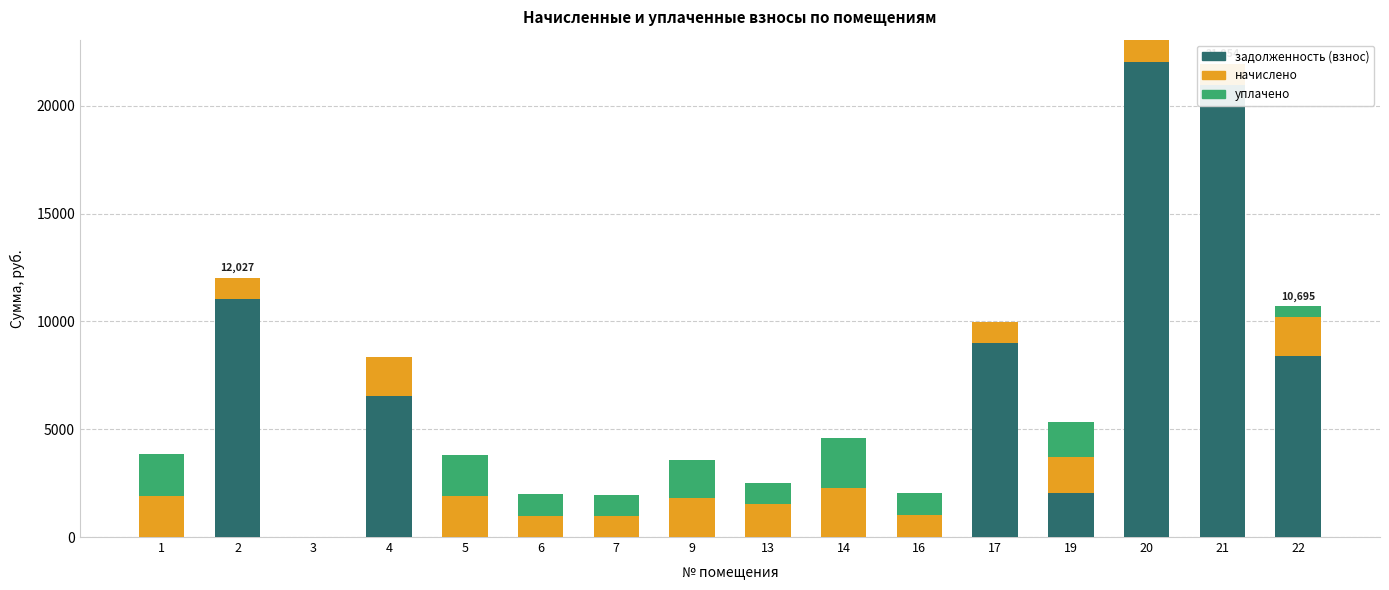

What is the approximate value of начислено at 4?

1792.7